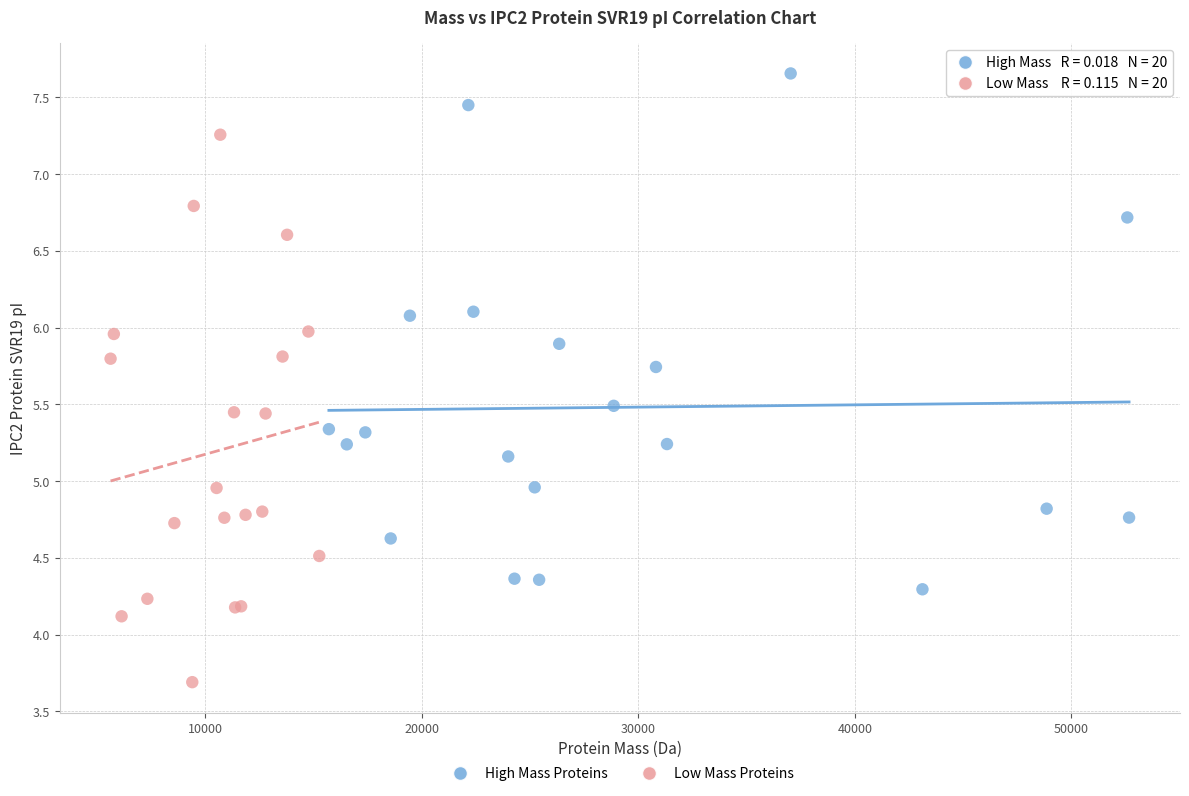

What are all the series names shown in the legend?

High Mass Proteins, Low Mass Proteins